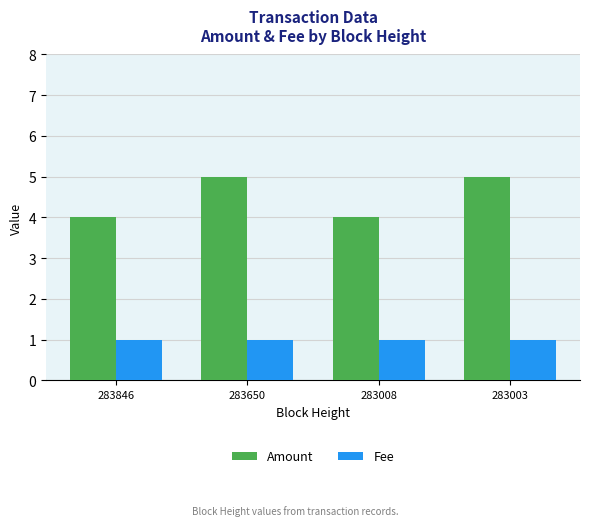

Which series has the largest total across all categories?

Amount